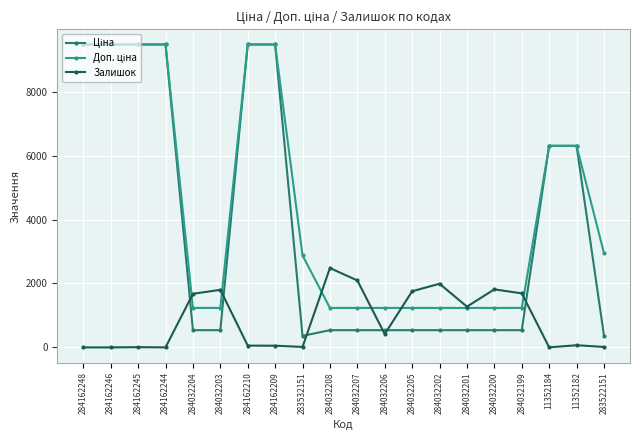

How many lines are shown in the chart?

3